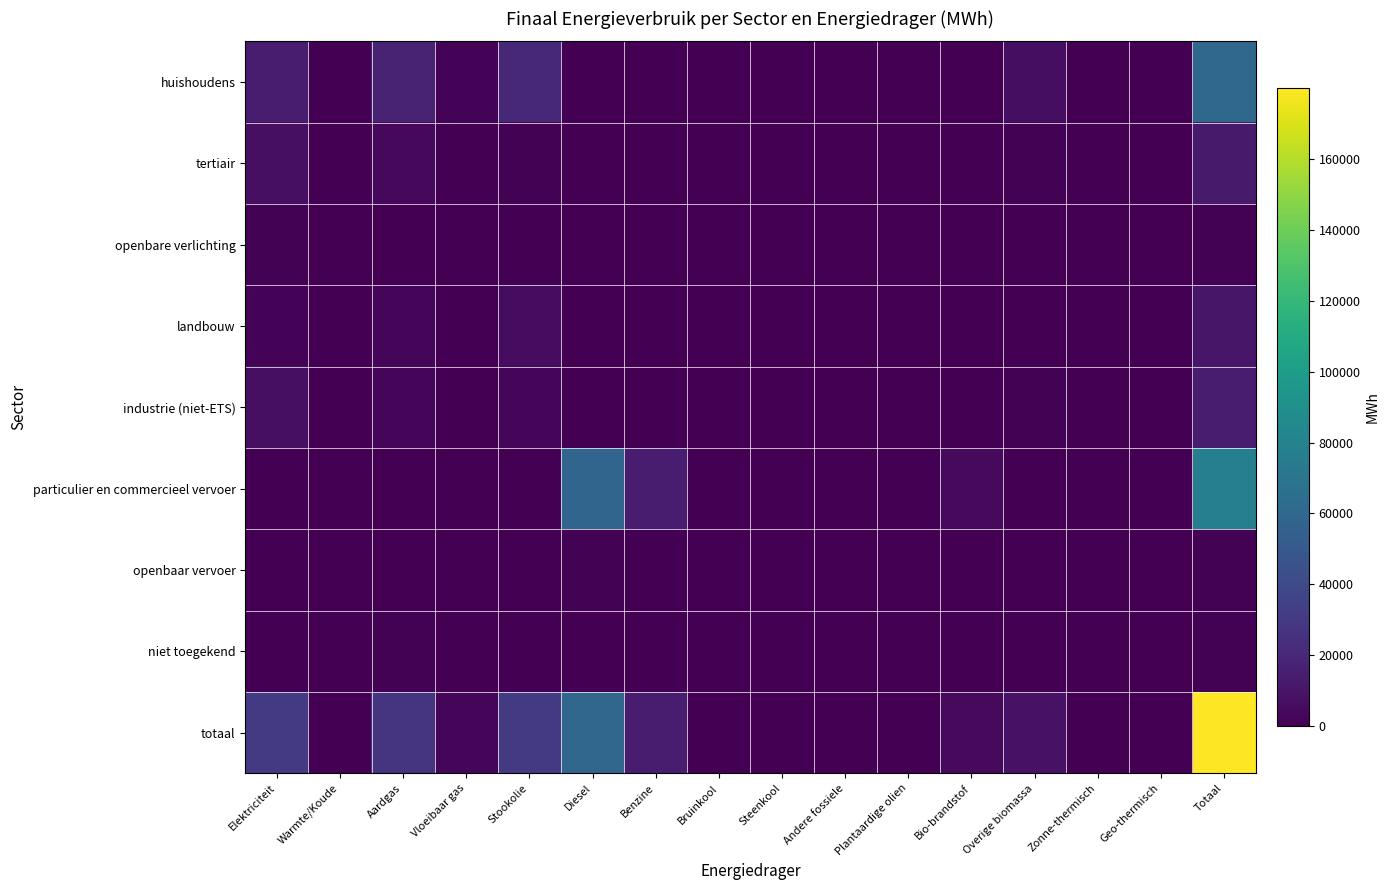

Which has a higher value, Diesel or Bio-brandstof?

Diesel